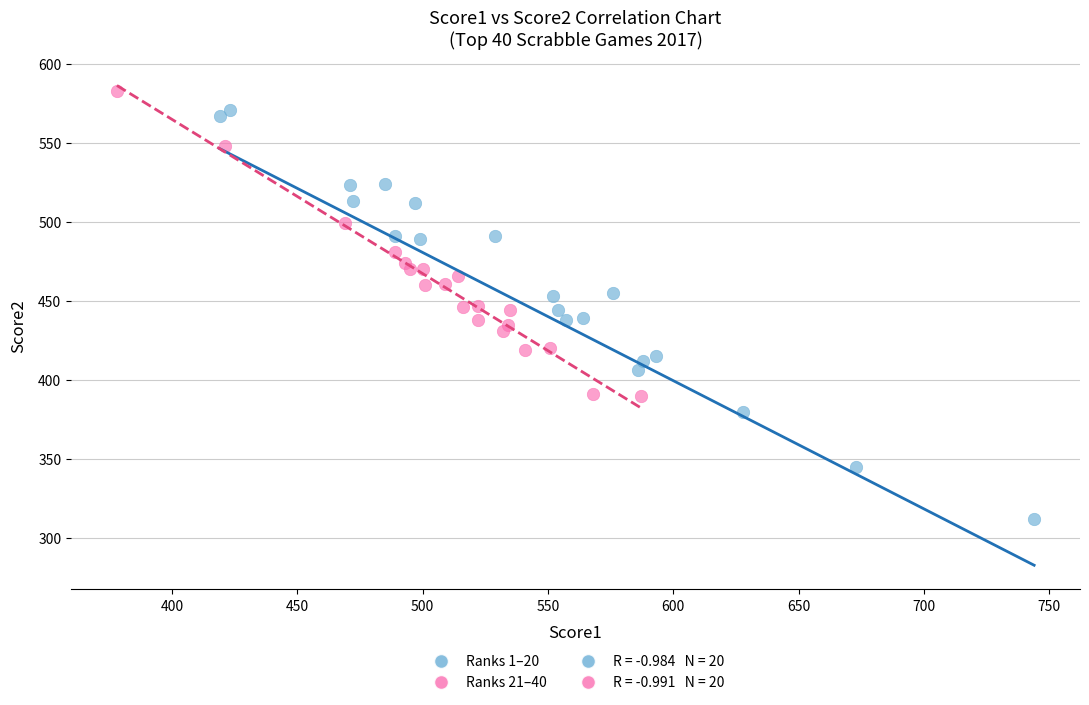

Which series has the widest spread of Y values?

Ranks 1–20